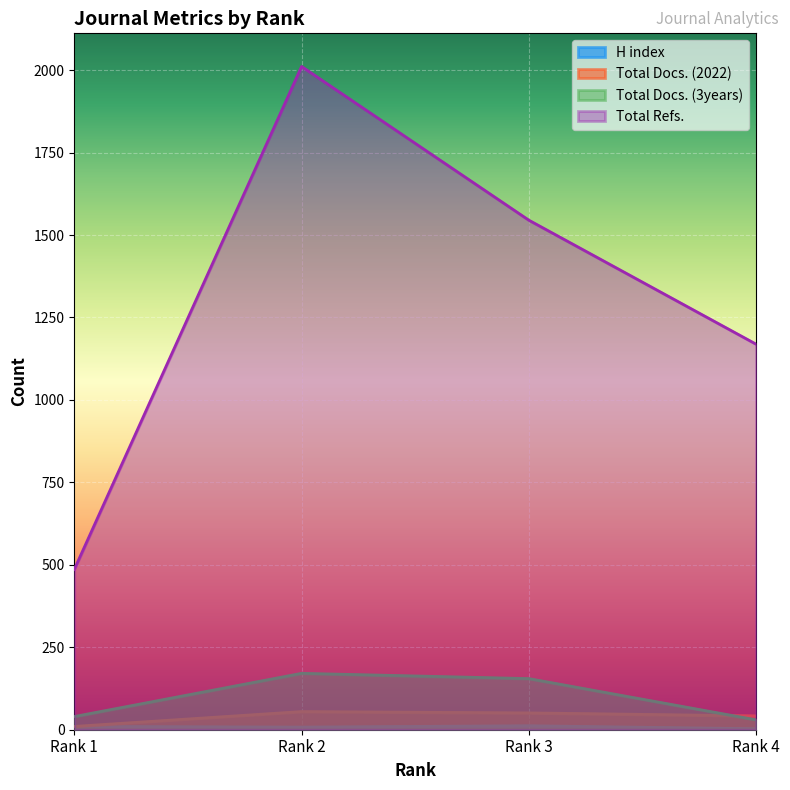

At which label does H index first exceed 10?

Rank 3